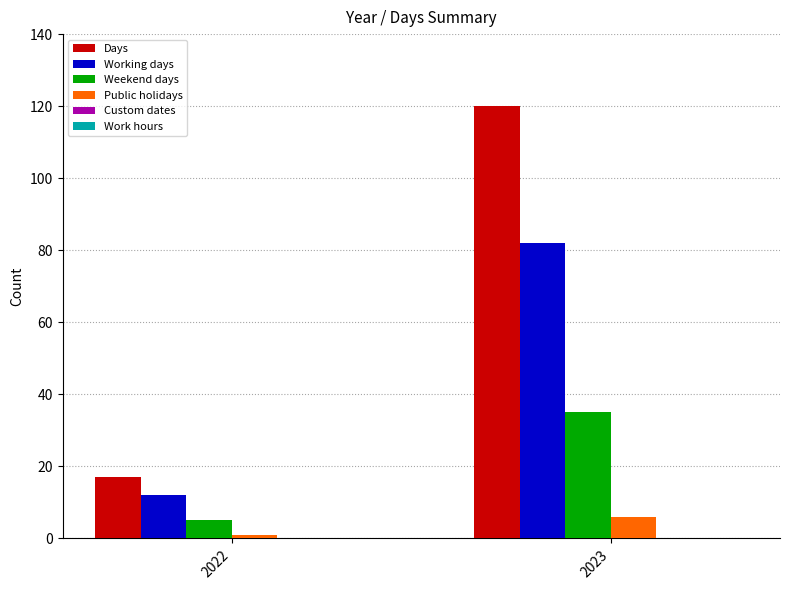

At which category is the sum across all series the highest?

2023